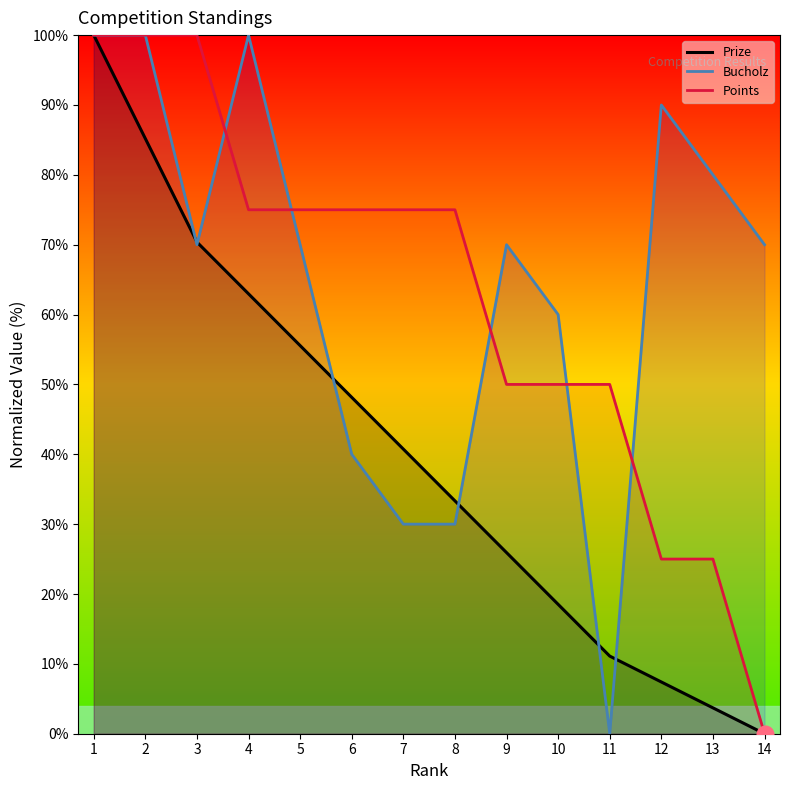

What is the difference between the second highest and minimum values in the Bucholz series?

100.0